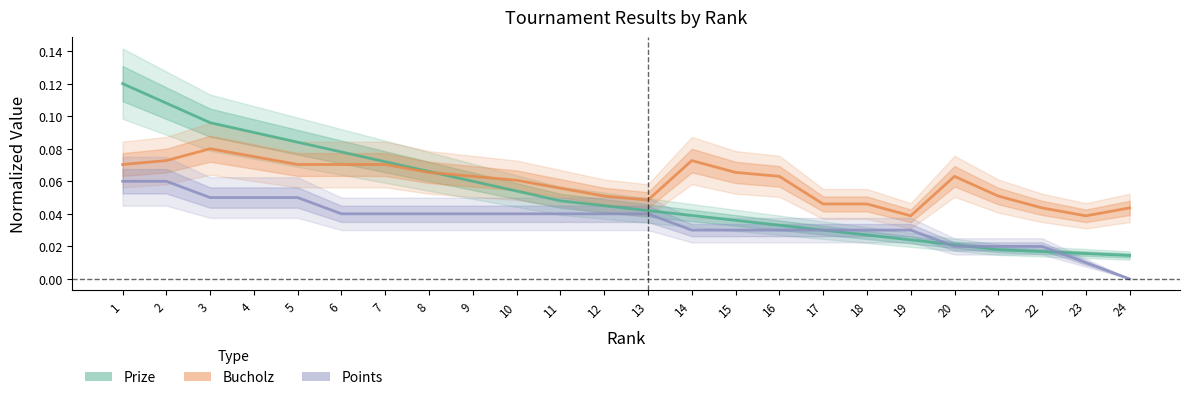

The value of Points at 20 is 0.0. True or false?

True